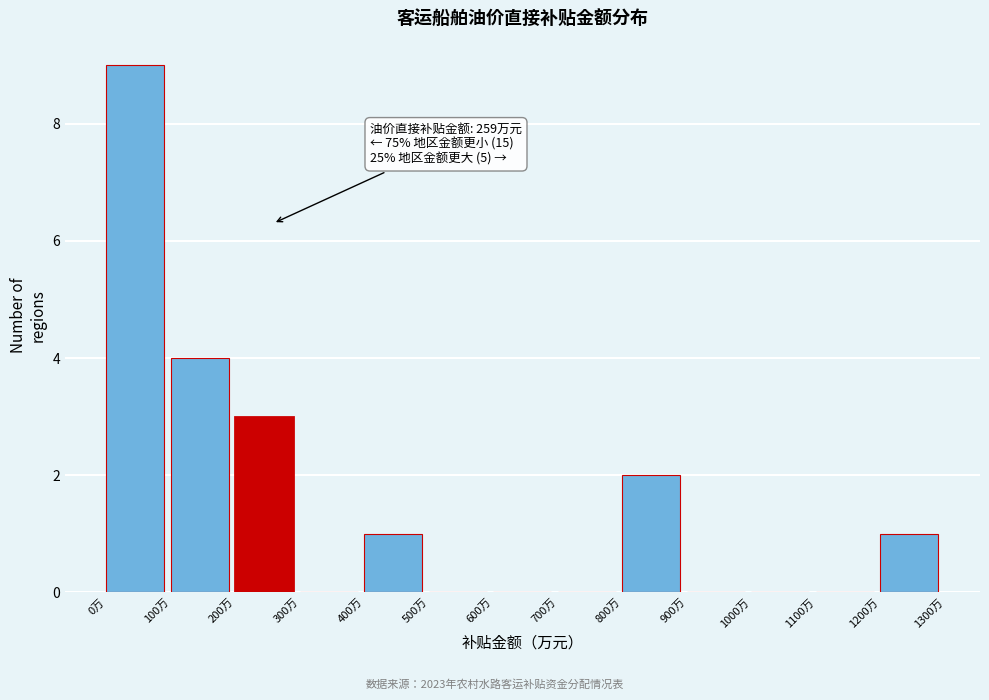

Over which range of the x-axis is the bar tallest?

0 to 100